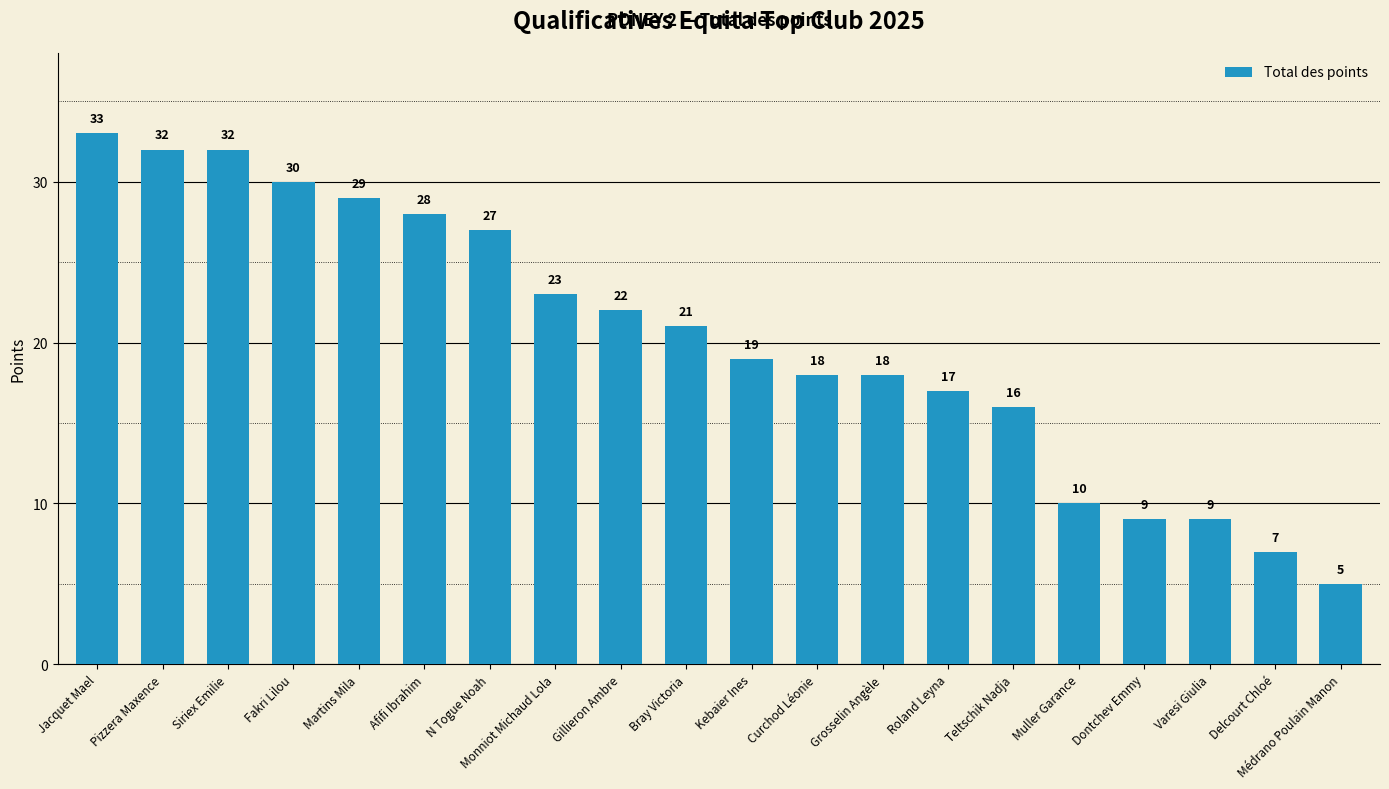

Reading left to right, transcribe all the data shown in this chart.

33	32	32	30	29	28	27	23	22	21	19	18	18	17	16	10	9	9	7	5